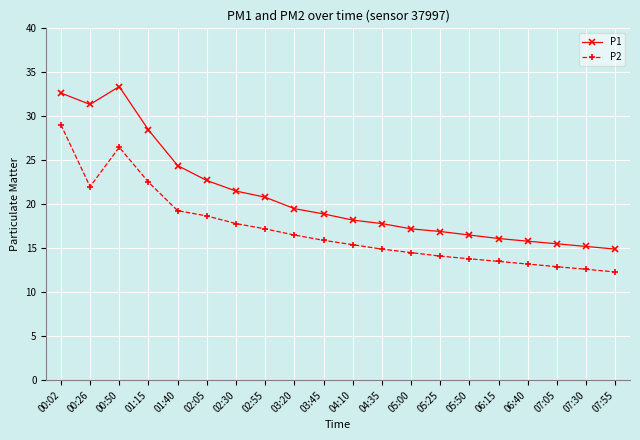

What is the value of the P1 point at the 15th from the left?

16.5